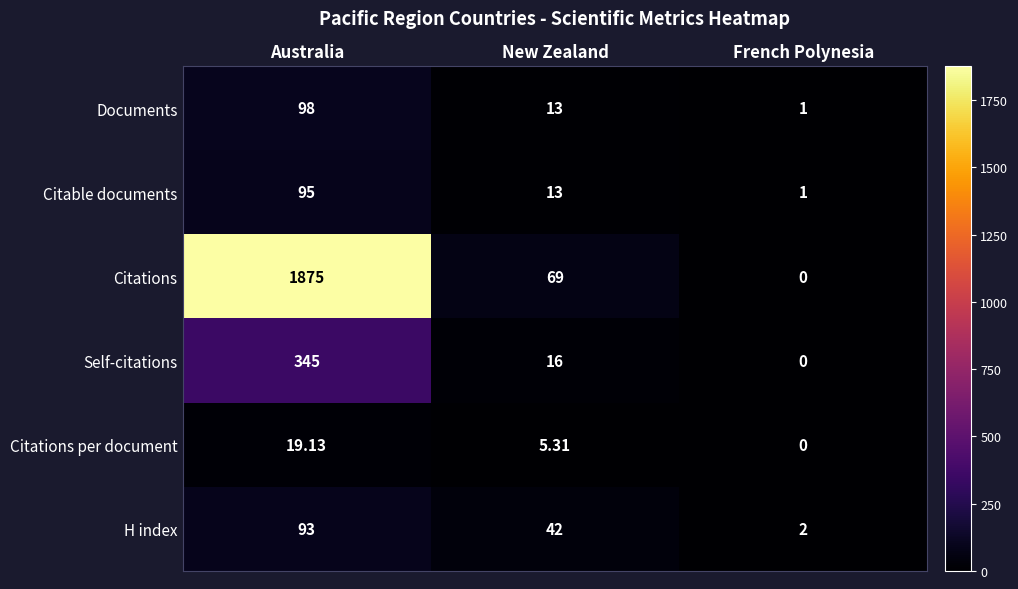

At which label does Citations reach its minimum?

French Polynesia